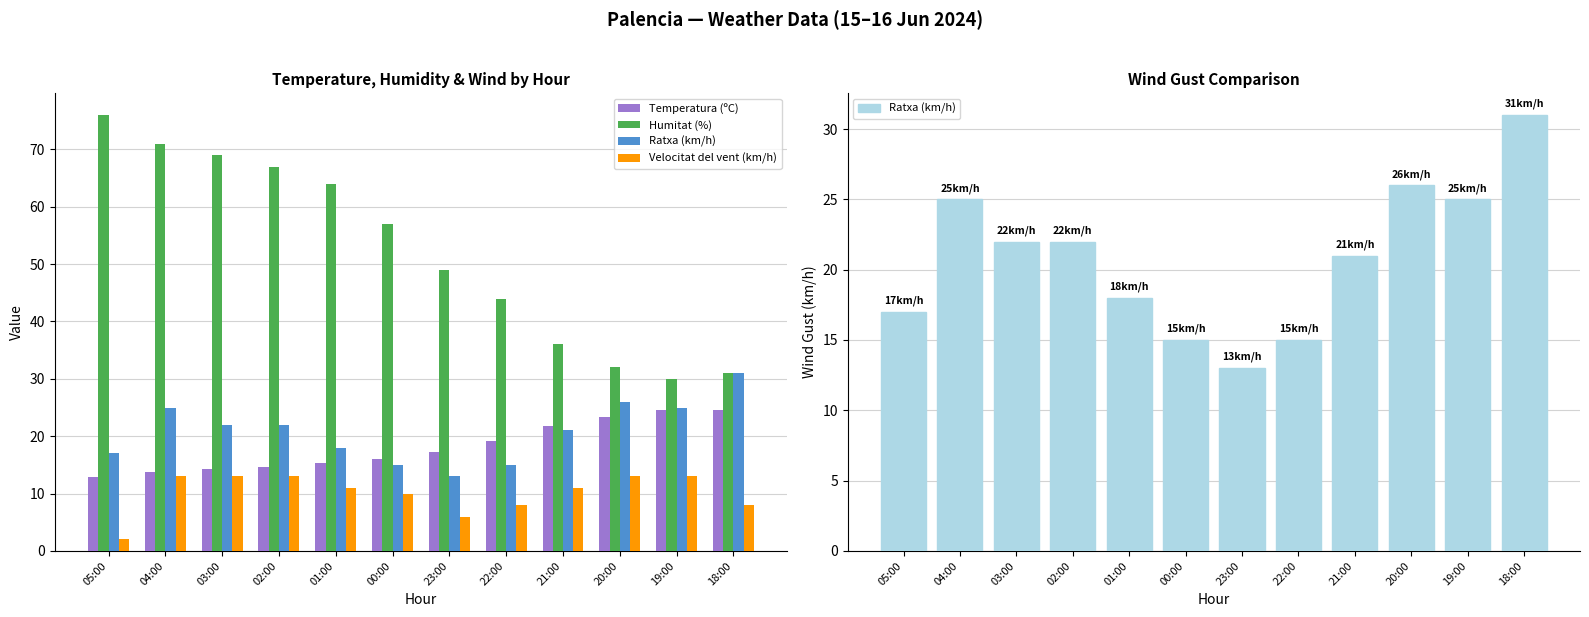

How many groups of bars are there?

12